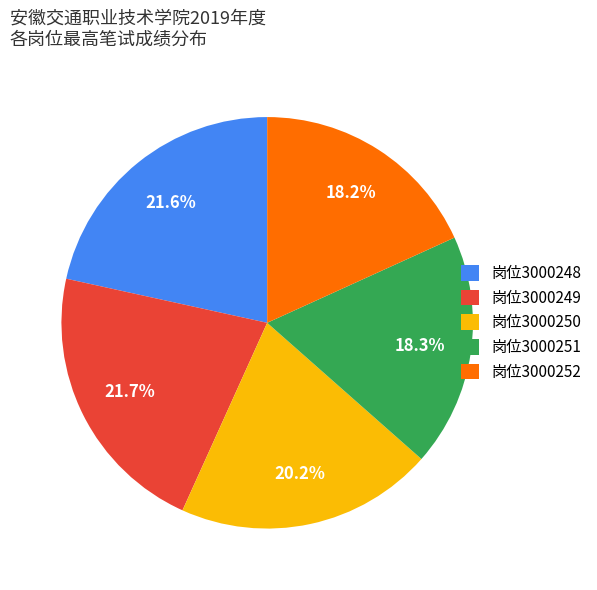

Is there any slice that represents more than half of the pie?

No